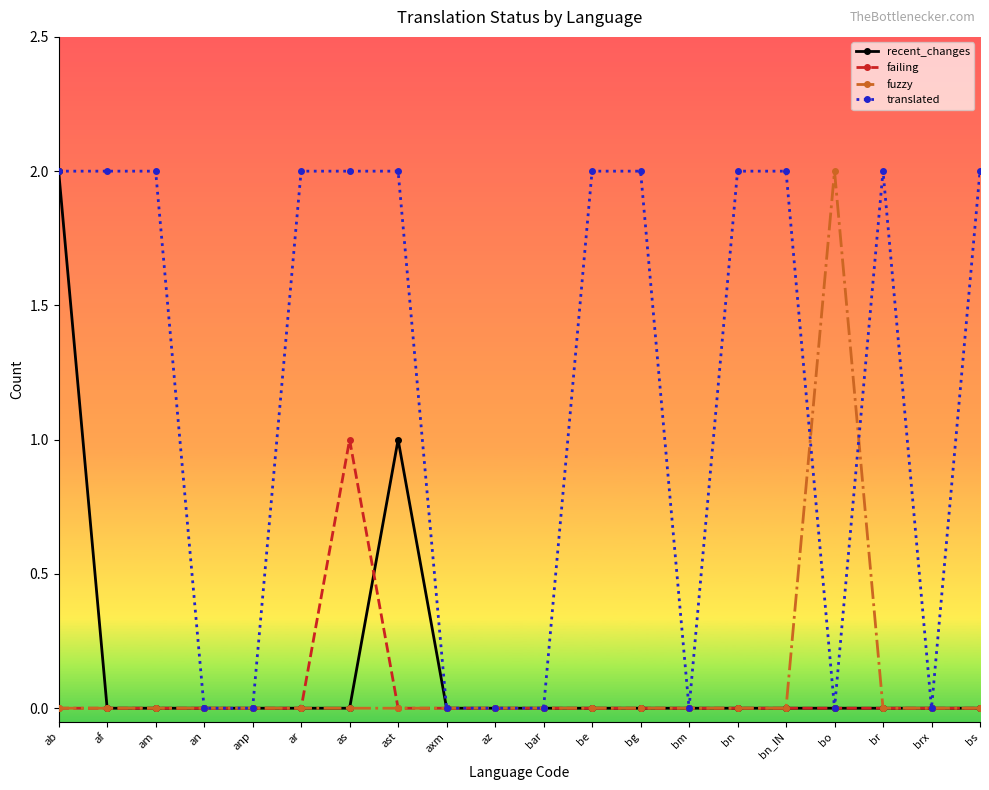

Which series has the largest total across all categories?

translated